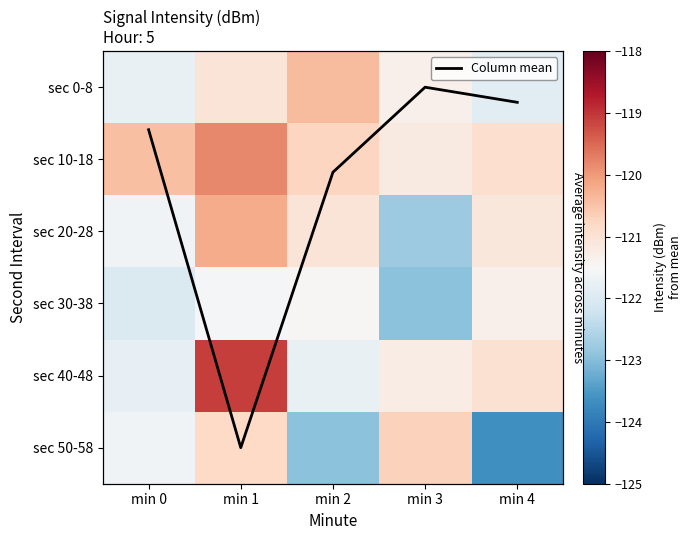

Count the number of data series in this chart.

7